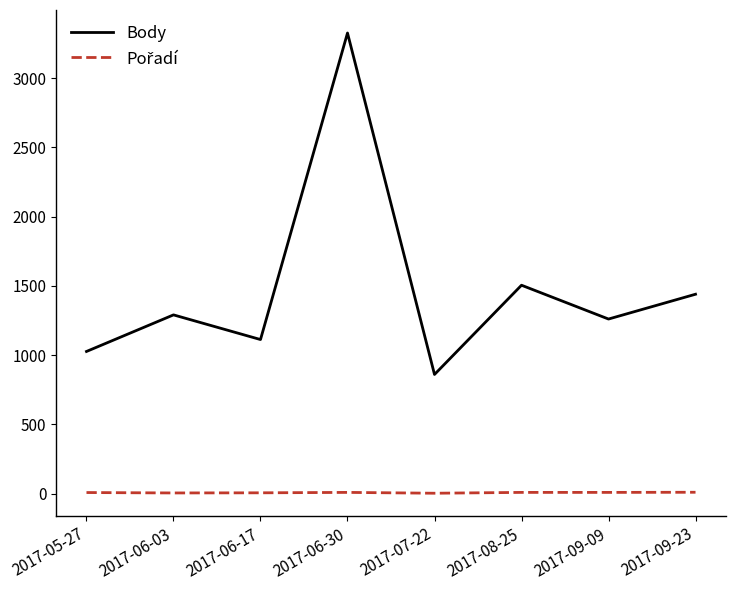

At which category does Body reach its first local valley?

2017-06-17